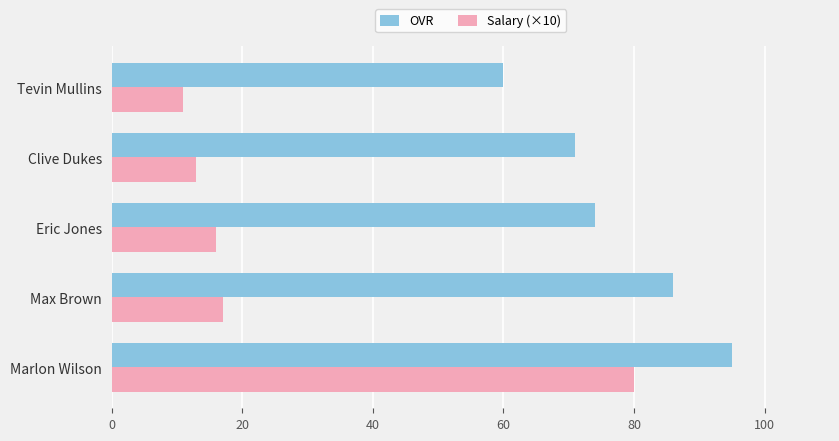

Is it true that OVR equals 86 at Max Brown?

True